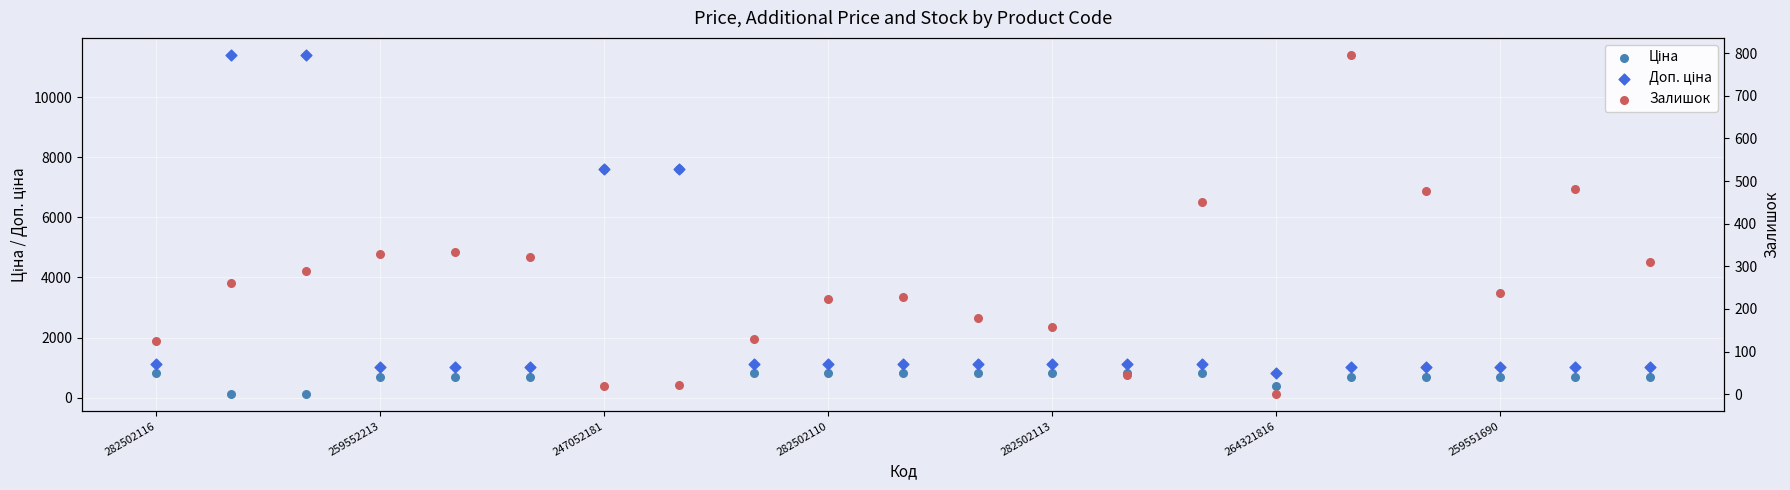

Which series has the largest total across all categories?

Доп. ціна